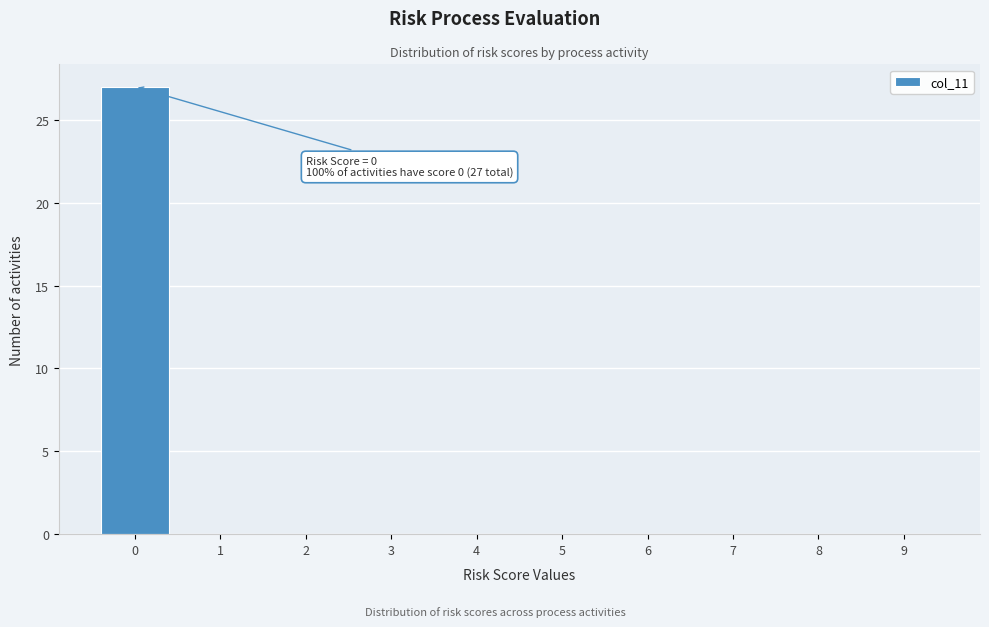

Over which range of the x-axis is the bar tallest?

-0.5 to 0.5